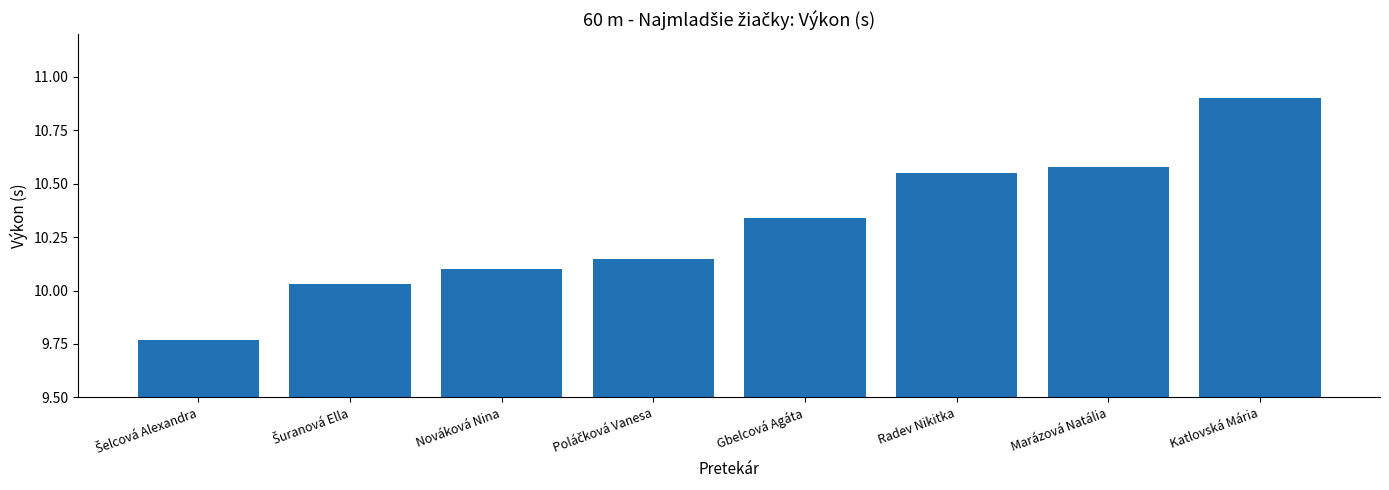

What is the approximate value at Katlovská Mária?

10.9